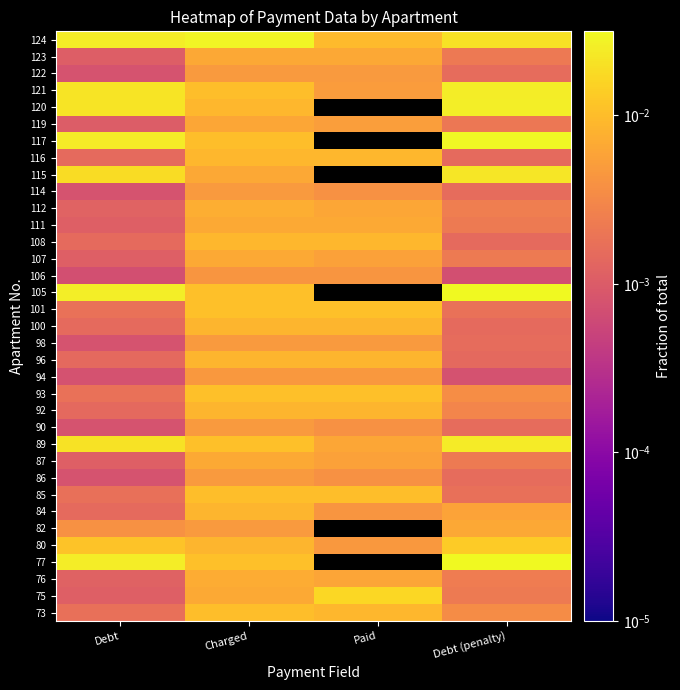

How many categories are shown in the chart?

4